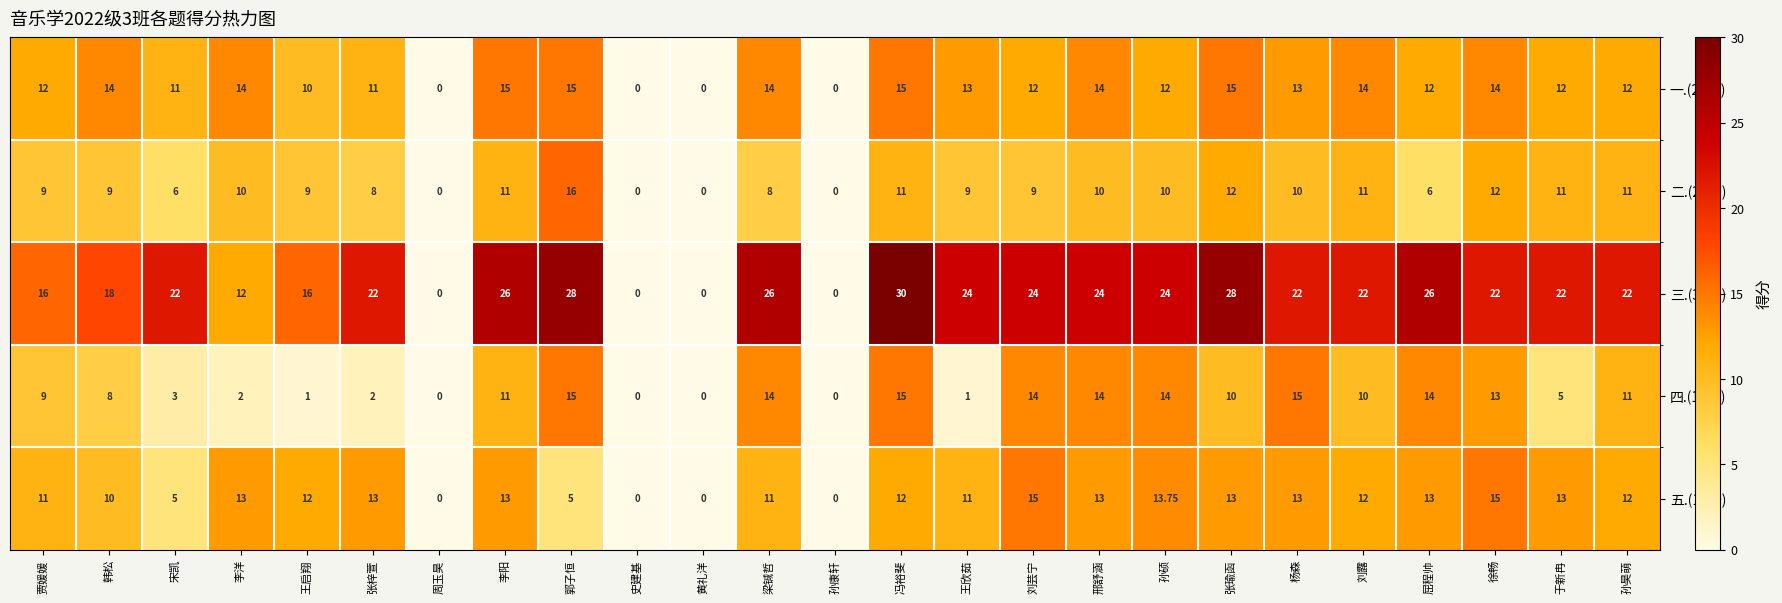

How many distinct data groups are displayed?

5